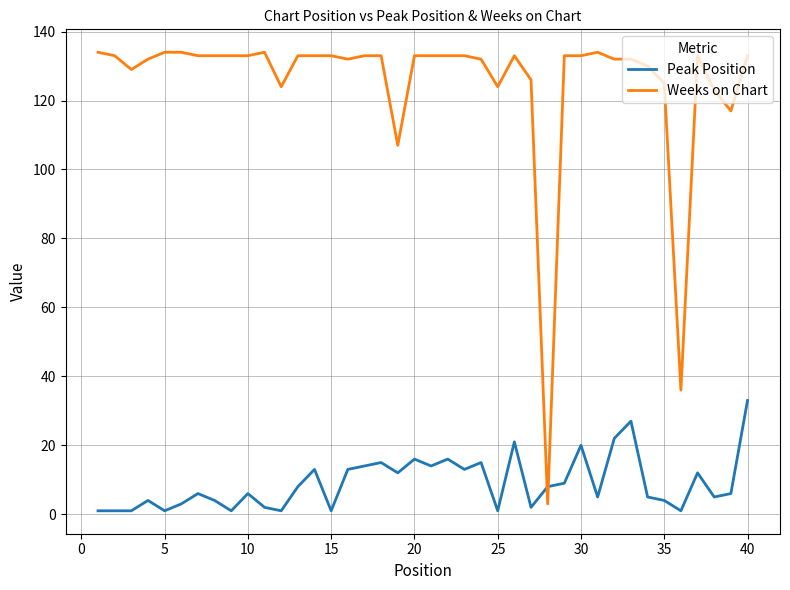

What is the sum of all Weeks on Chart values?

5001